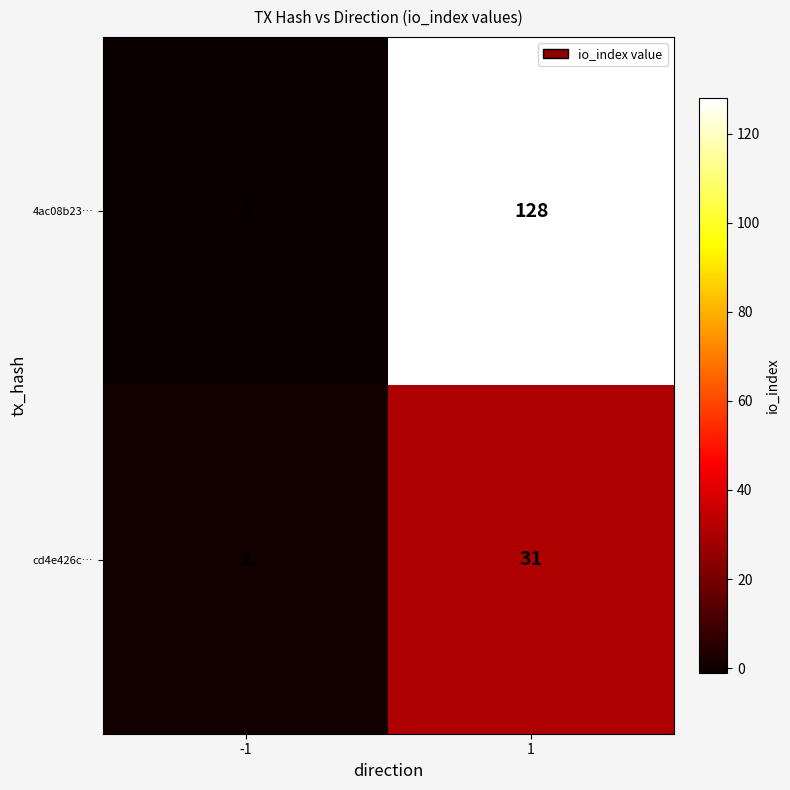

What is the greatest value displayed?

128